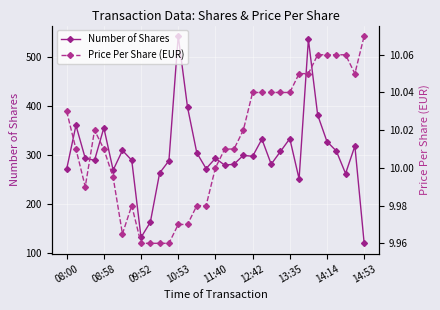

At how many categories does at least one series exceed 452?

2